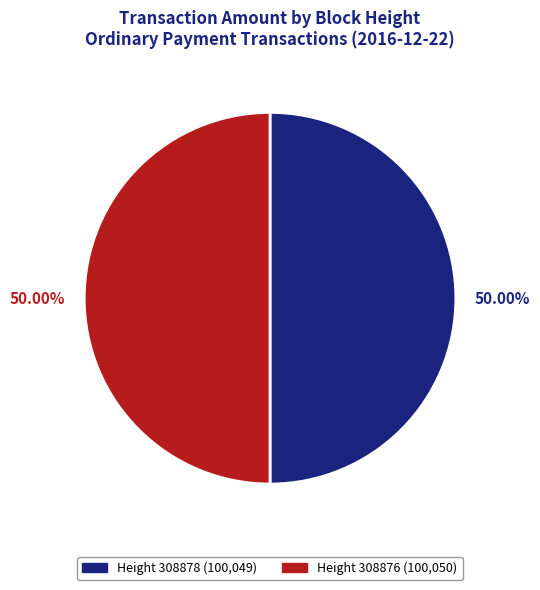

How many segments does this pie chart have?

2